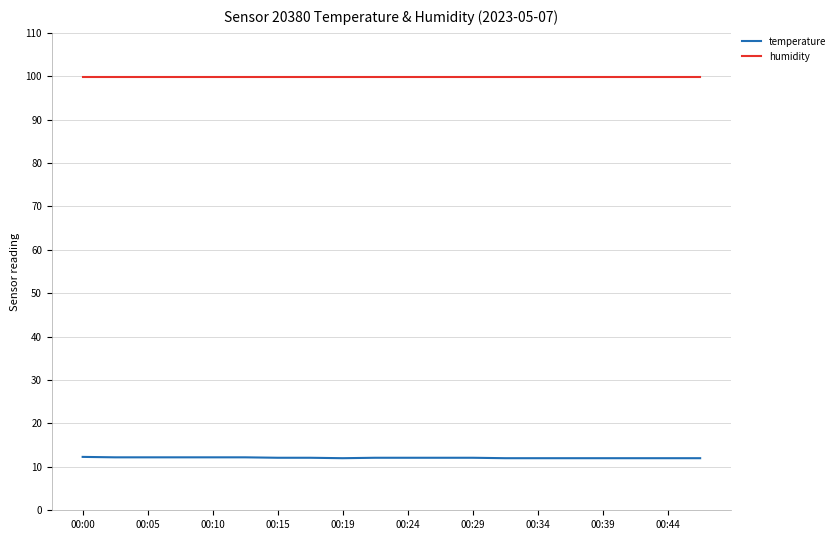

What is the lowest value of the temperature series?

12.0